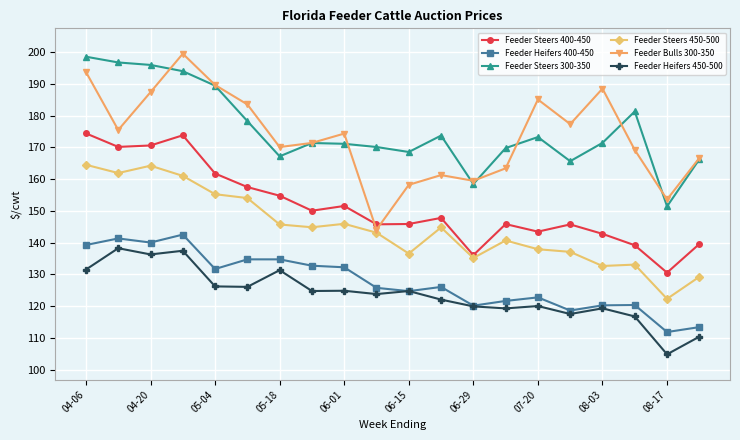

What is the sum of all Feeder Heifers 450-500 values?

2475.0